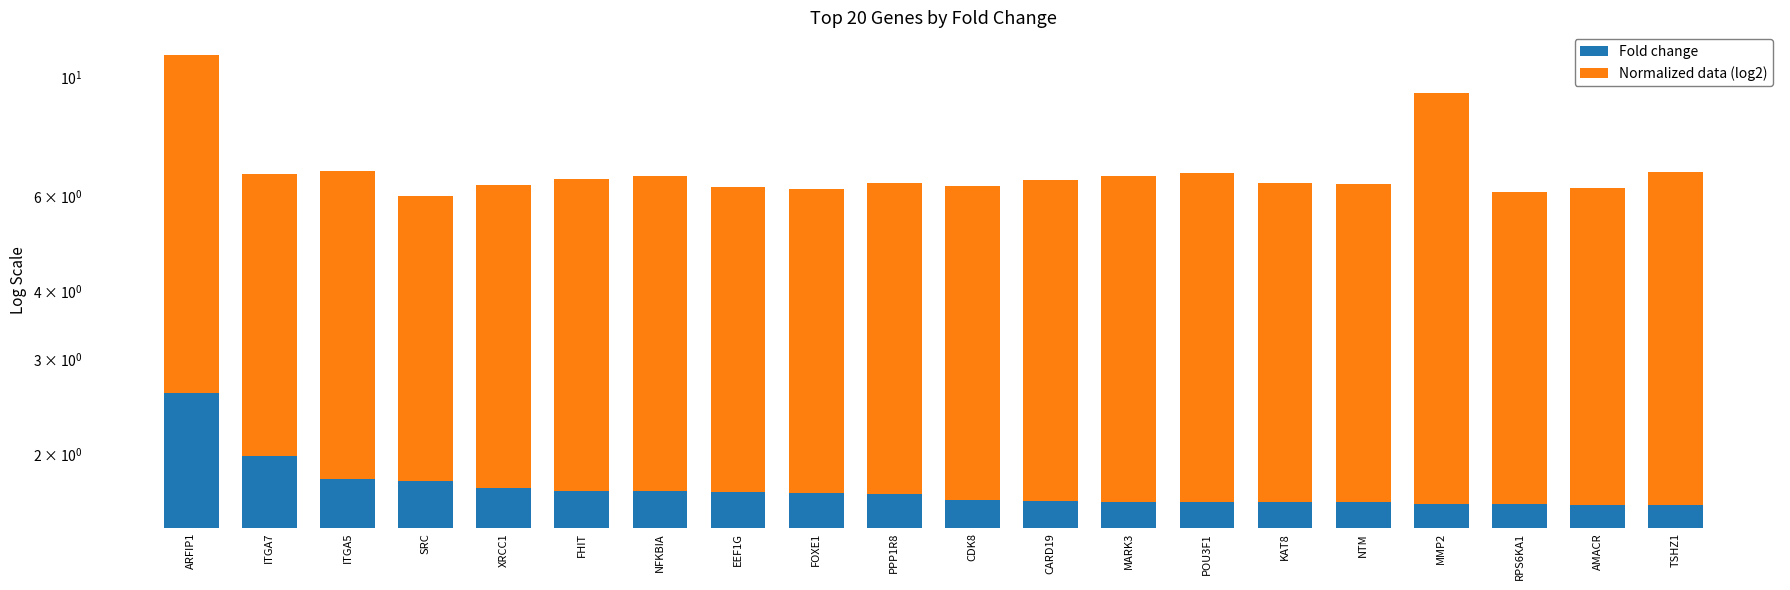

Is the value of Normalized data (log2) at POU3F1 greater than the value of Fold change at FHIT?

Yes